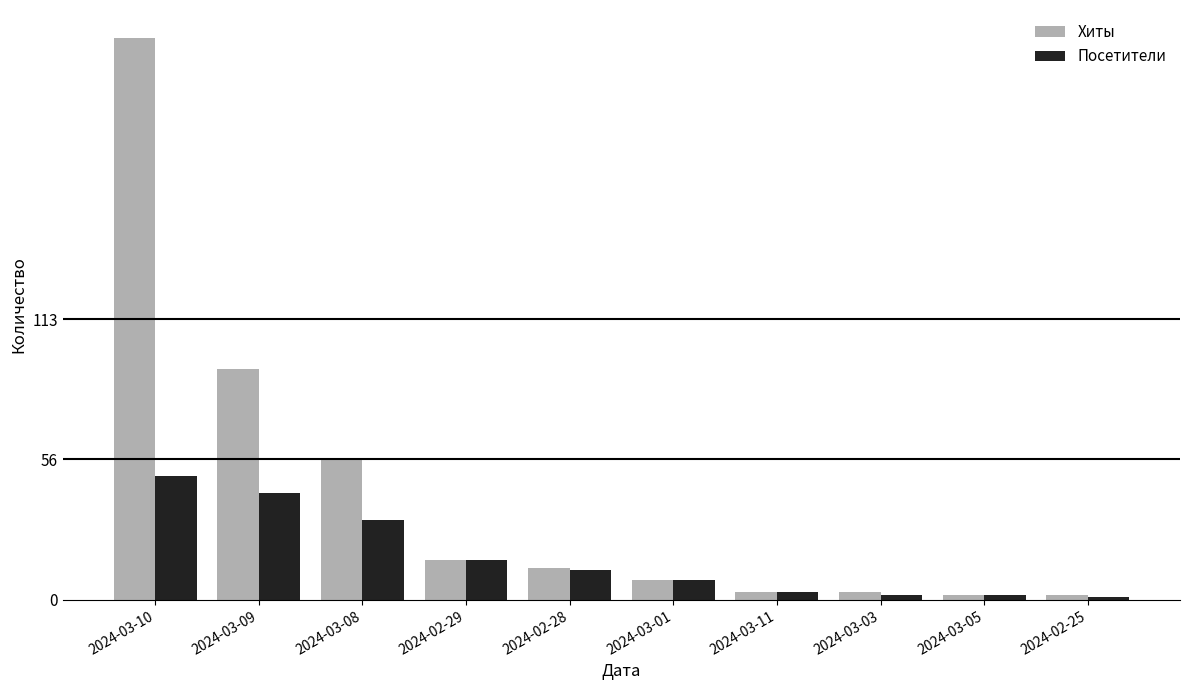

Reading left to right, extract all data points from this chart.

Хиты: 2024-03-10=226	2024-03-09=93	2024-03-08=57	2024-02-29=16	2024-02-28=13	2024-03-01=8	2024-03-11=3	2024-03-03=3	2024-03-05=2	2024-02-25=2
Посетители: 2024-03-10=50	2024-03-09=43	2024-03-08=32	2024-02-29=16	2024-02-28=12	2024-03-01=8	2024-03-11=3	2024-03-03=2	2024-03-05=2	2024-02-25=1